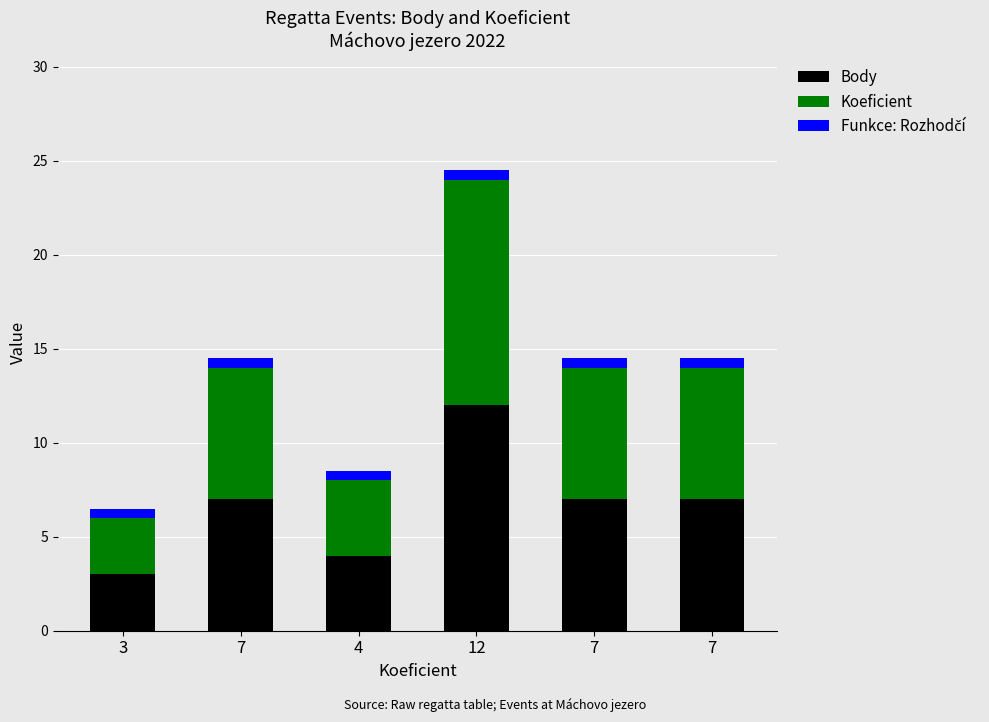

The value of Body at 7 is 7.0. True or false?

True